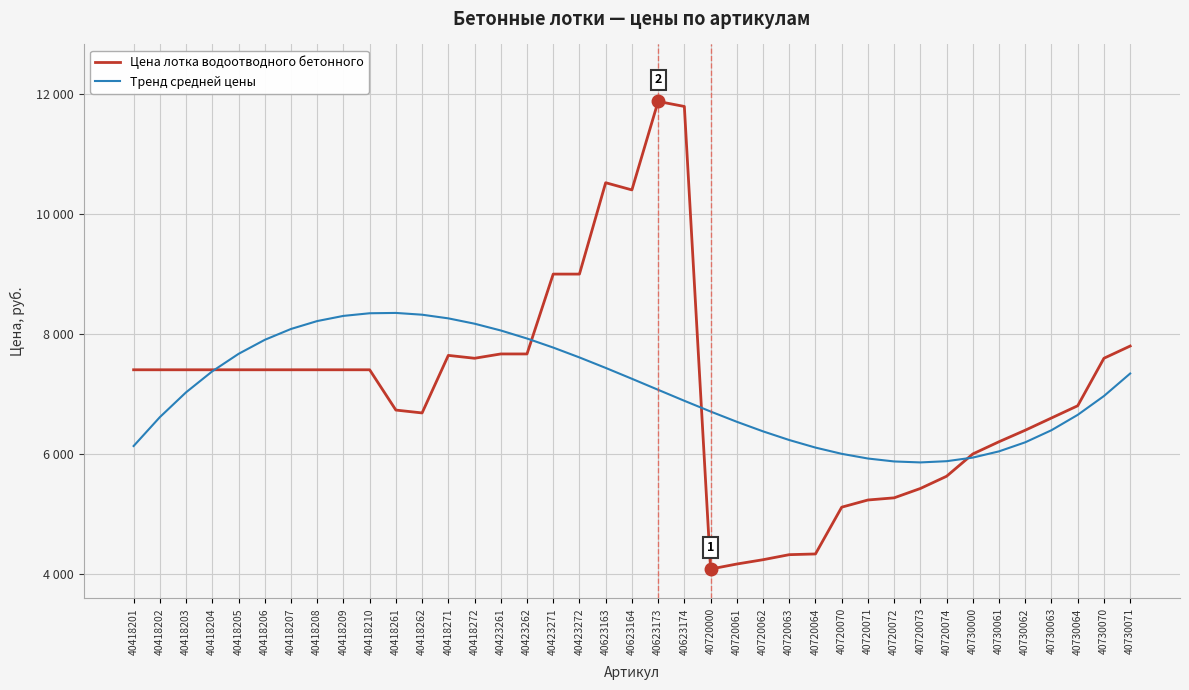

In Тренд средней цены, how many points are lower than both neighbors (excluding endpoints)?

1